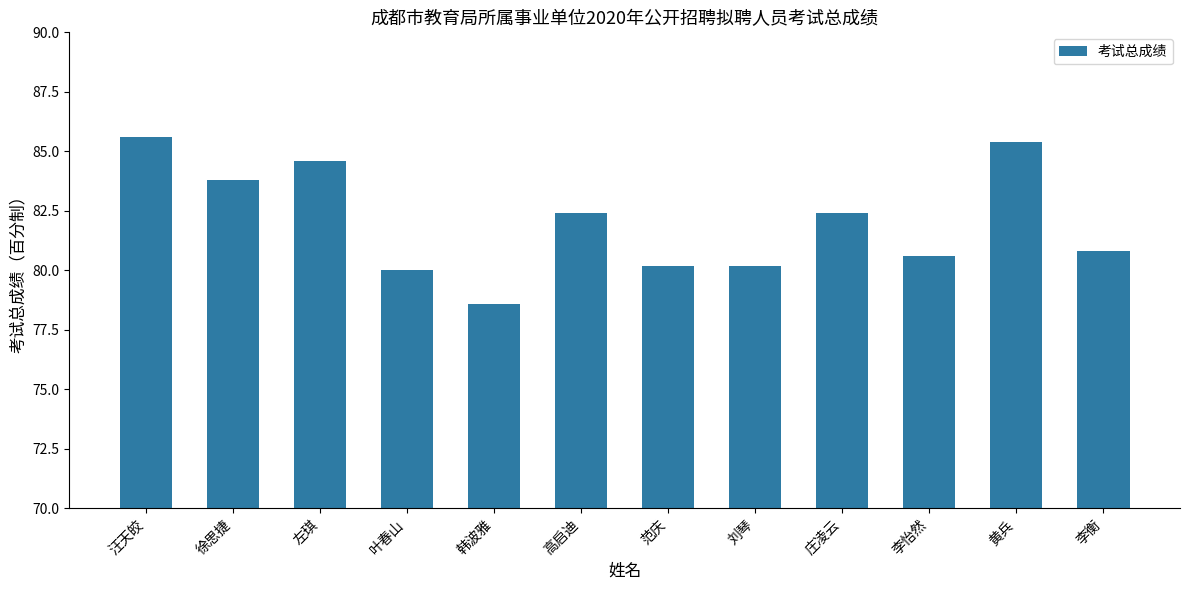

The chart shows a value of 83.8 at 徐思捷. True or false?

True